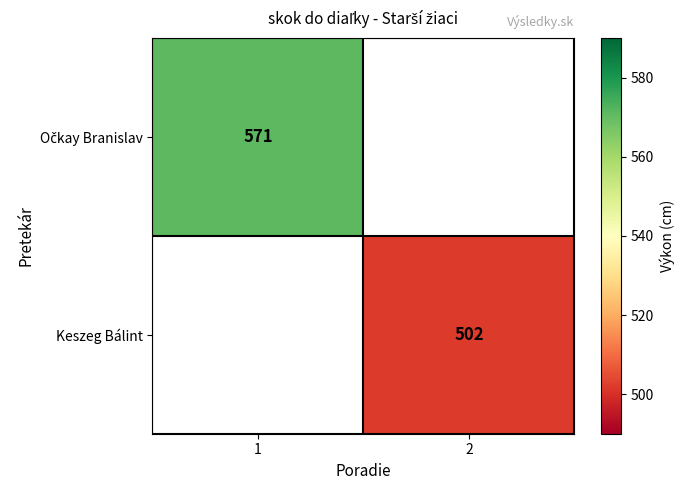

At which category does the chart reach its minimum across all series?

2